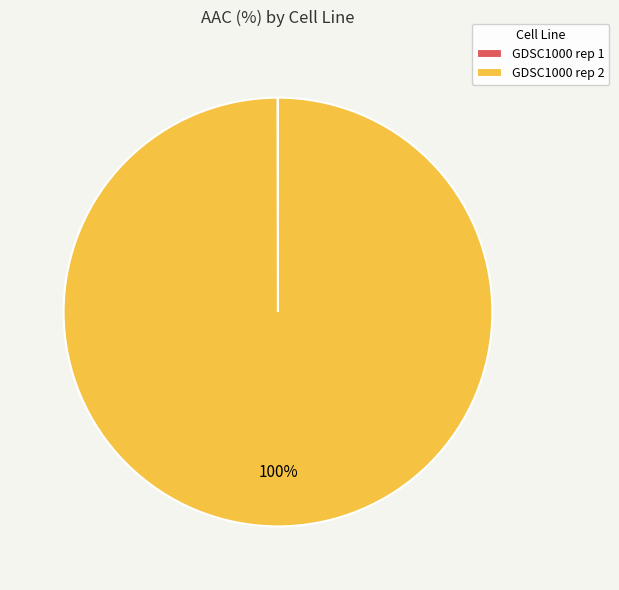

To the nearest percent, what is the difference between the largest and smallest slice percentages?

100%